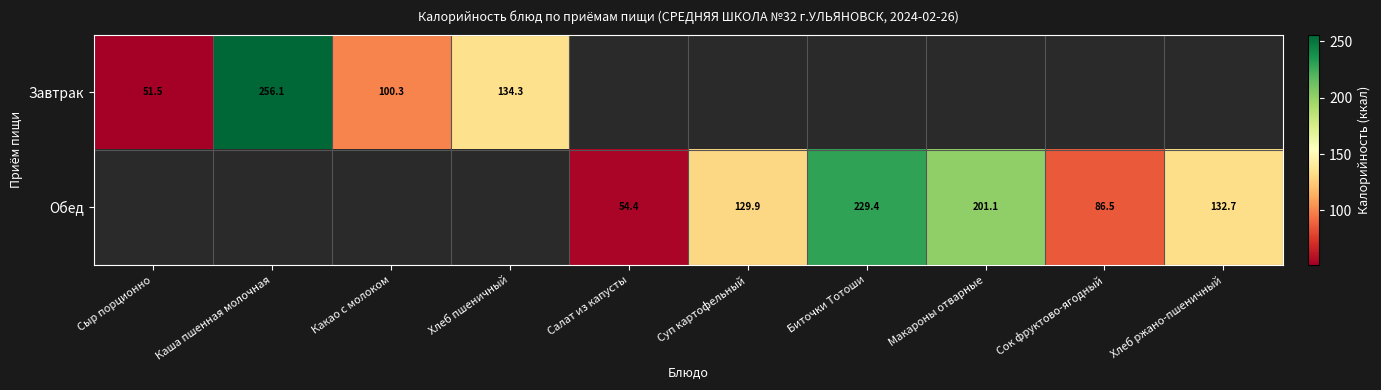

The Обед series shows 68.4 at Макароны отварные. True or false?

False